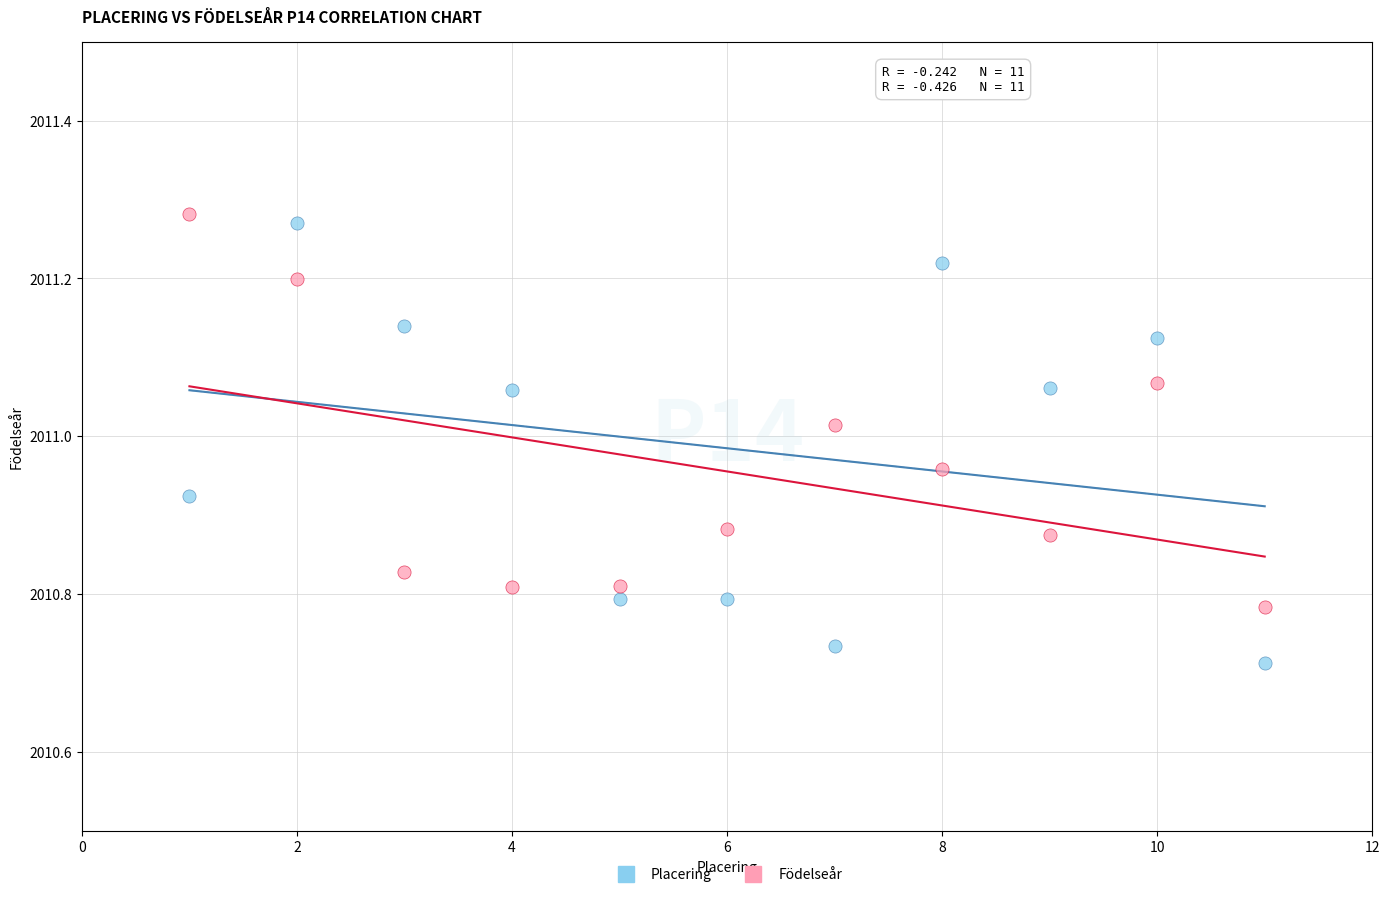

Which series reaches the minimum Y coordinate?

Placering